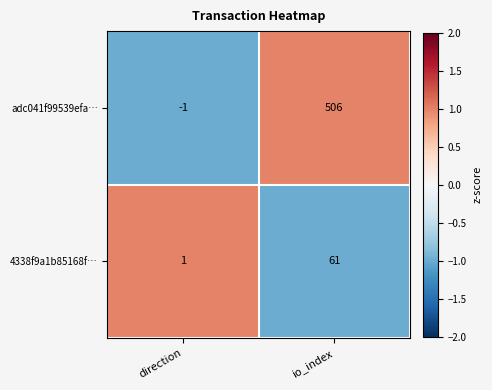

Reading left to right, extract all data points from this chart.

adc041f99539efa…: -1	506
4338f9a1b85168f…: 1	61